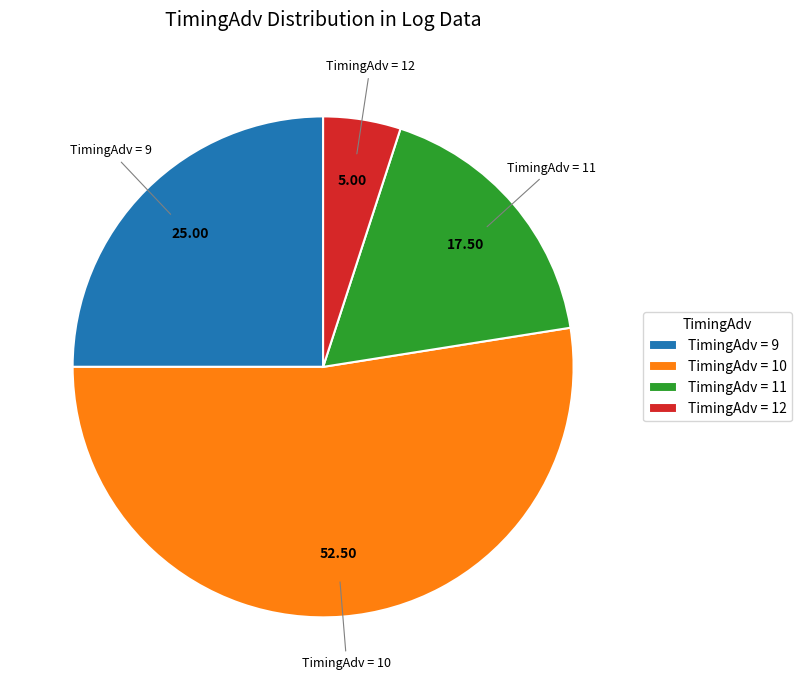

Rank the categories by value from highest to lowest.

TimingAdv = 10, TimingAdv = 9, TimingAdv = 11, TimingAdv = 12